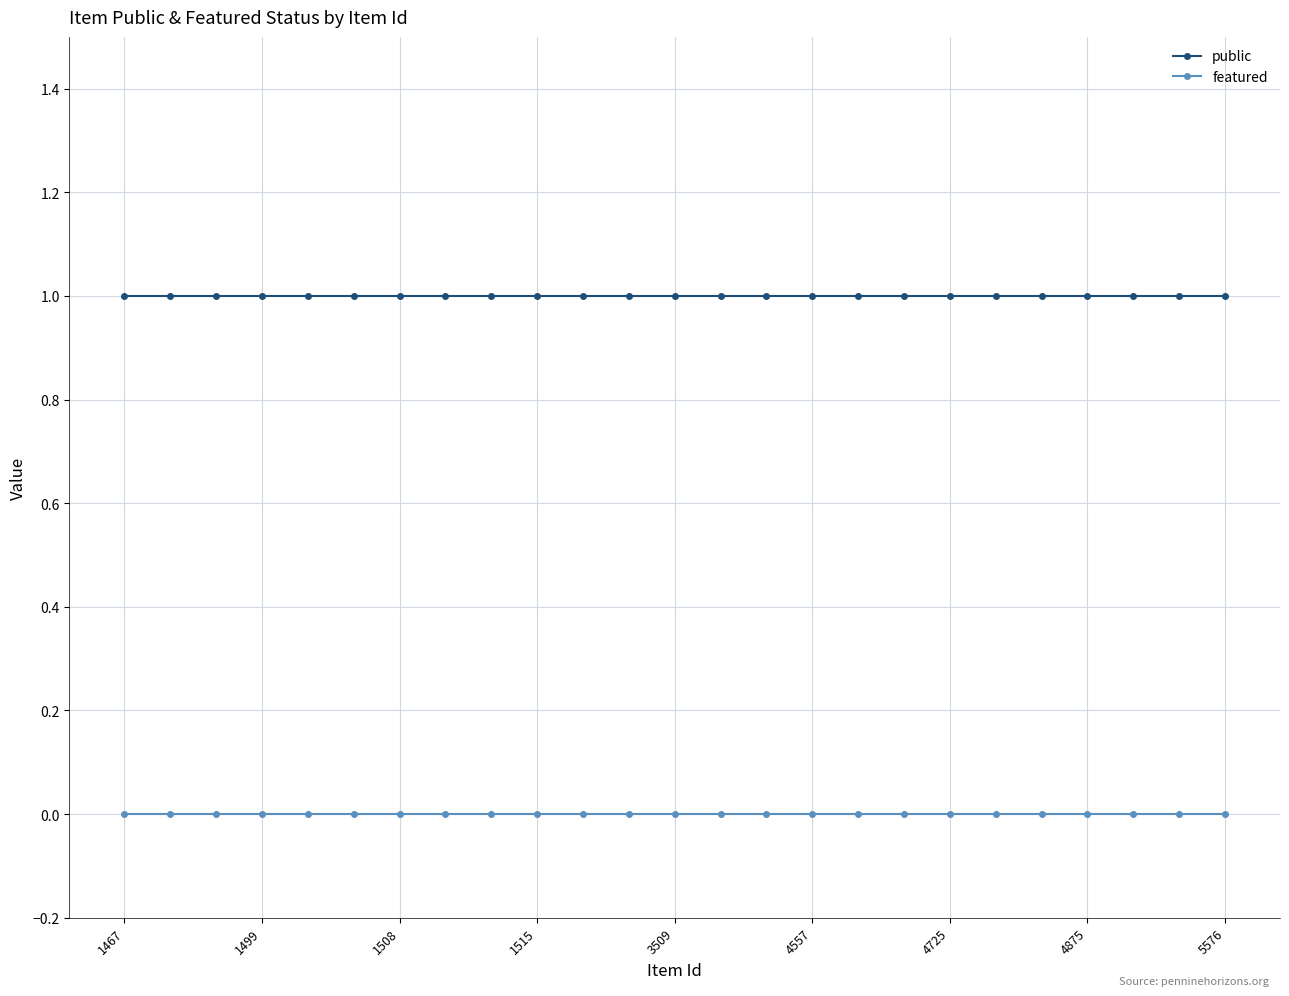

What is the sum of all public values?

25